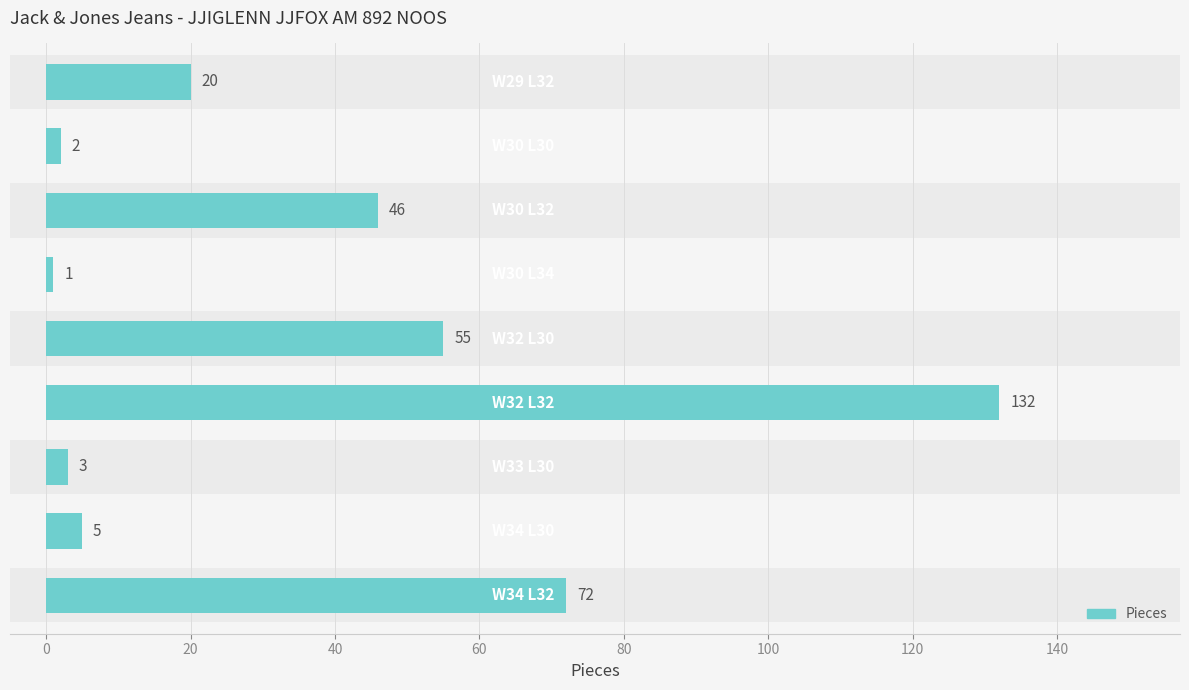

What is the smallest value displayed?

1